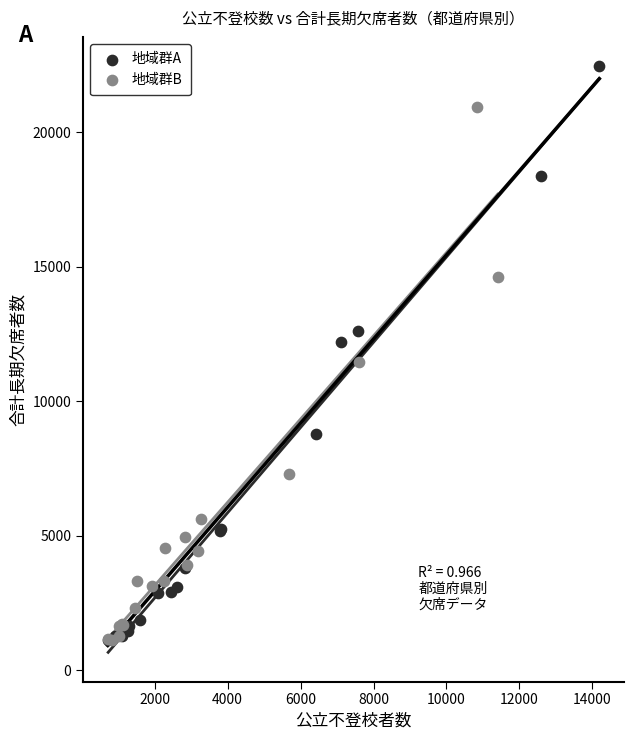

Which series has the largest Y range (max minus min)?

地域群A